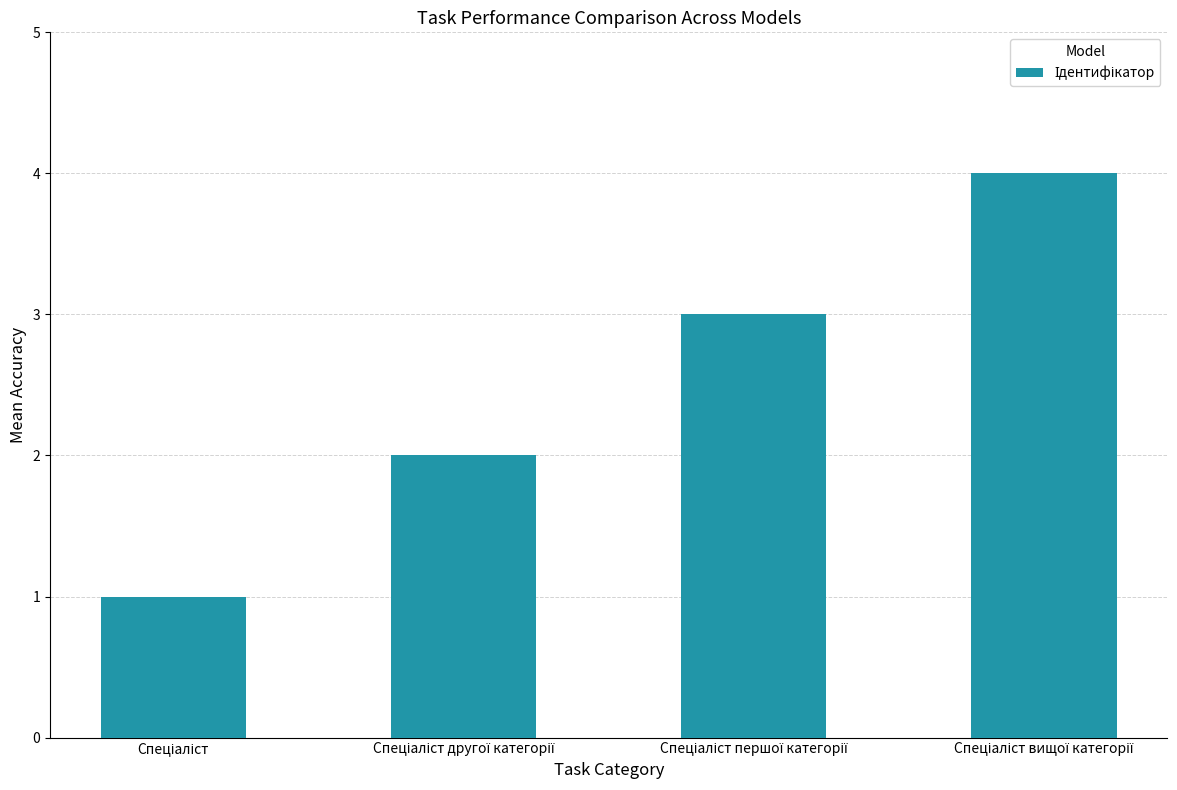

What is the sum of all values?

10